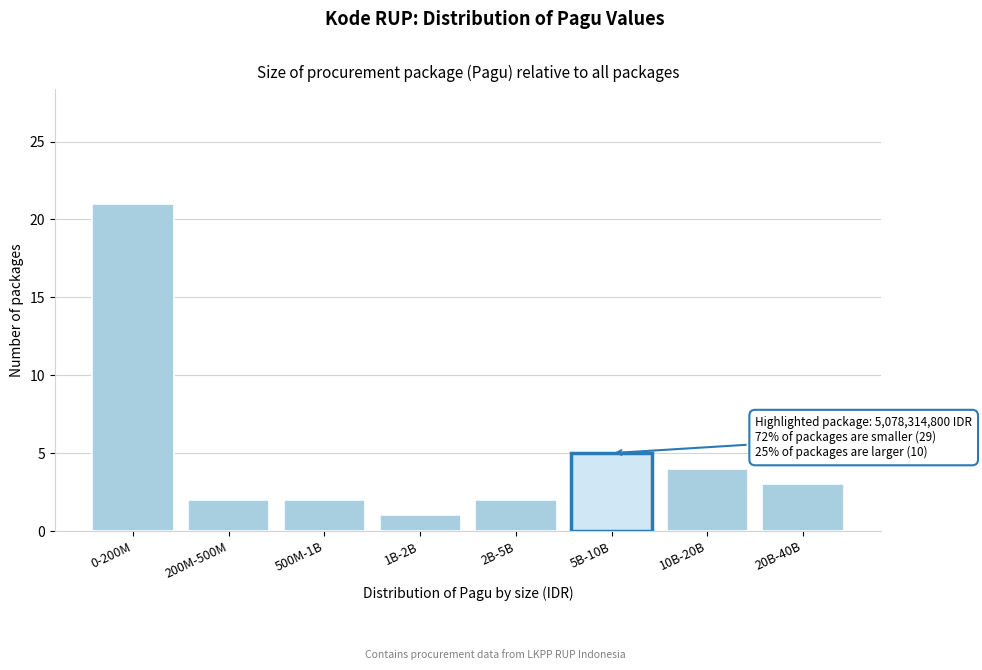

Reading left to right, what are all the values shown in this chart?

0-200M=21	200M-500M=2	500M-1B=2	1B-2B=1	2B-5B=2	5B-10B=5	10B-20B=4	20B-40B=3